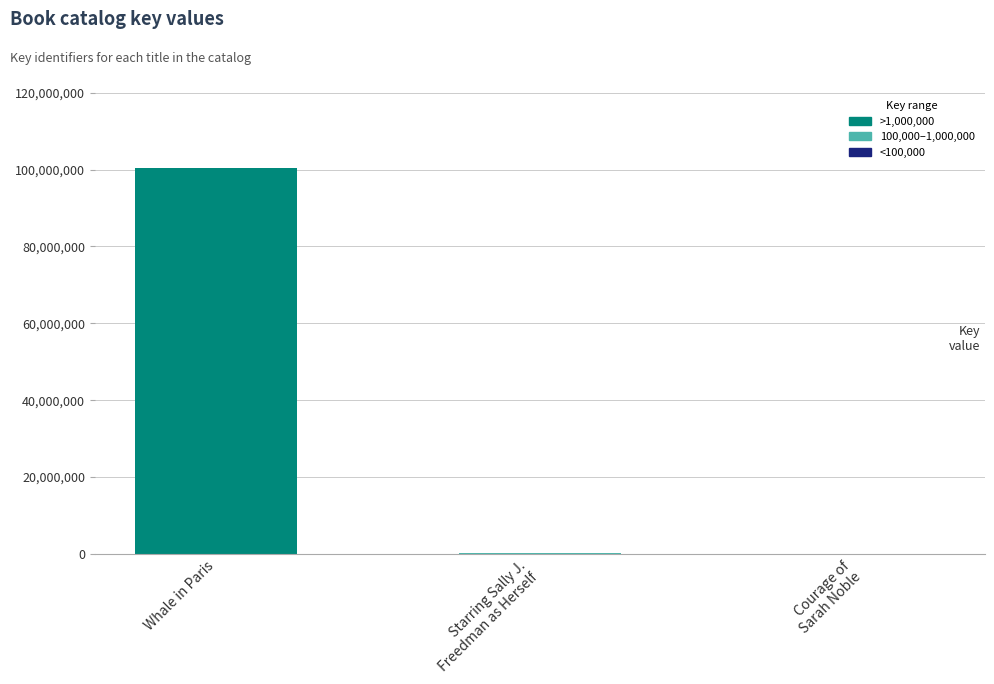

Where does the data first go above 312743?

Whale in Paris